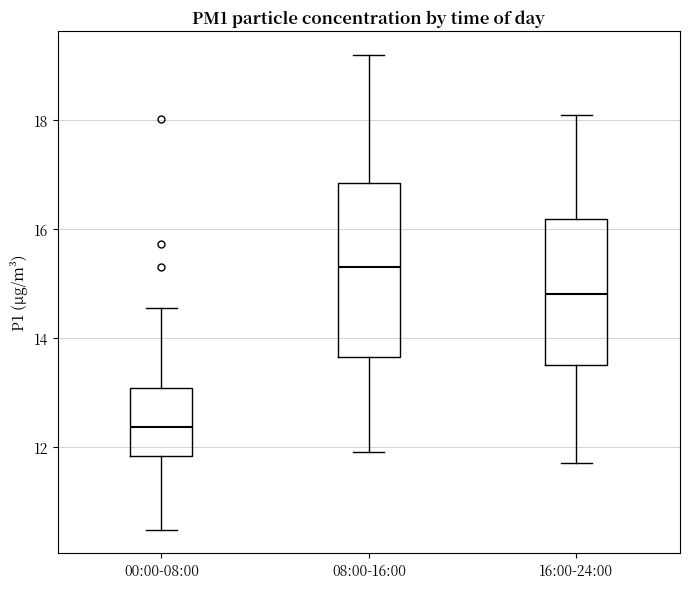

Where does the upper whisker of the box for 08:00-16:00 end on the y-axis? The values are not printed on the chart, so give them approximately, as read against the axis.

19.2